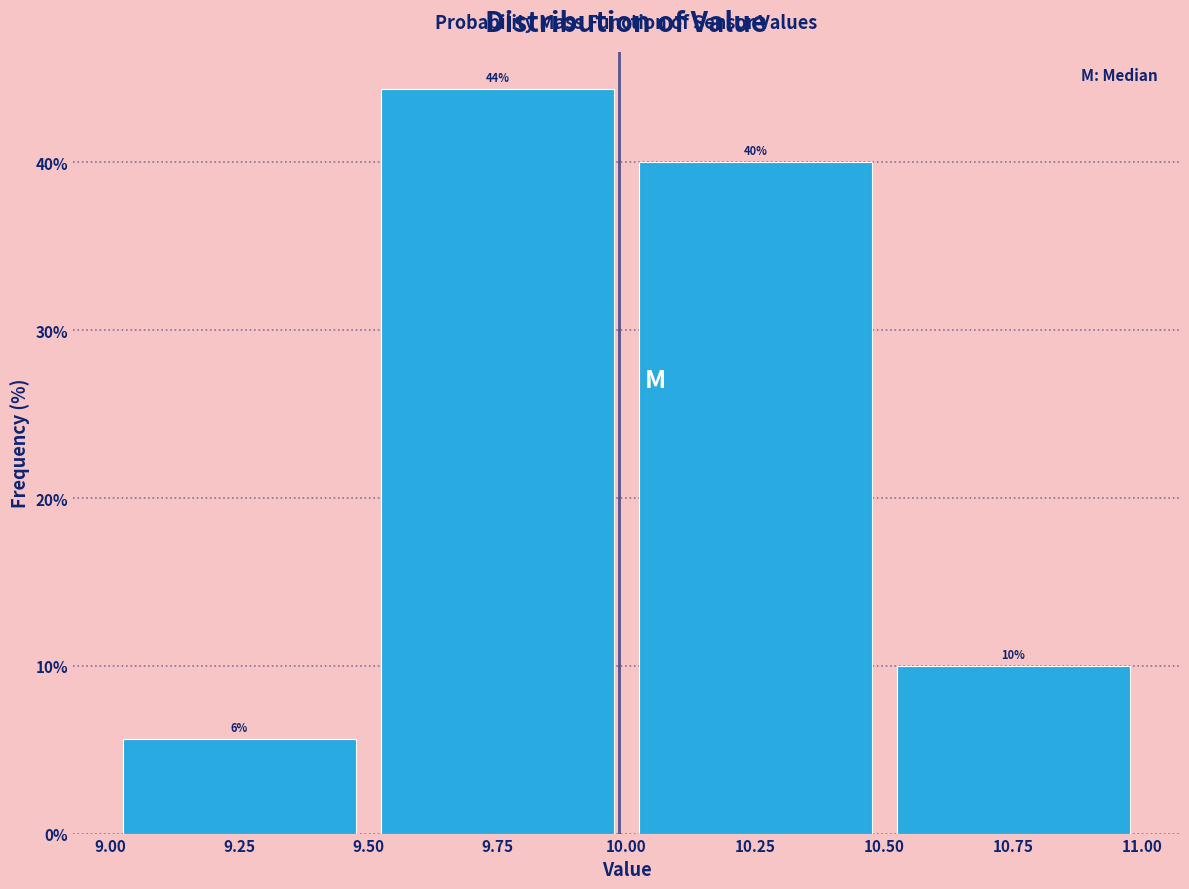

Which range on the x-axis has the tallest bar?

9.50 to 10.00